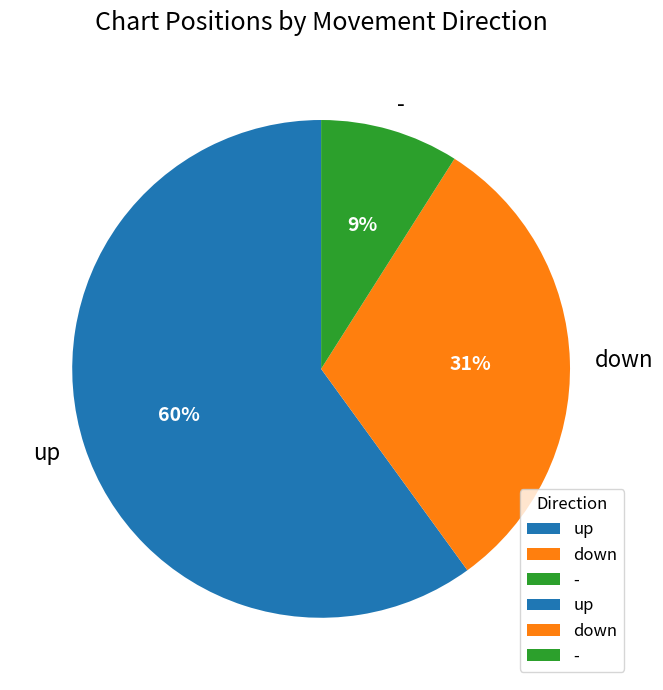

To the nearest percent, what portion does - represent?

9%